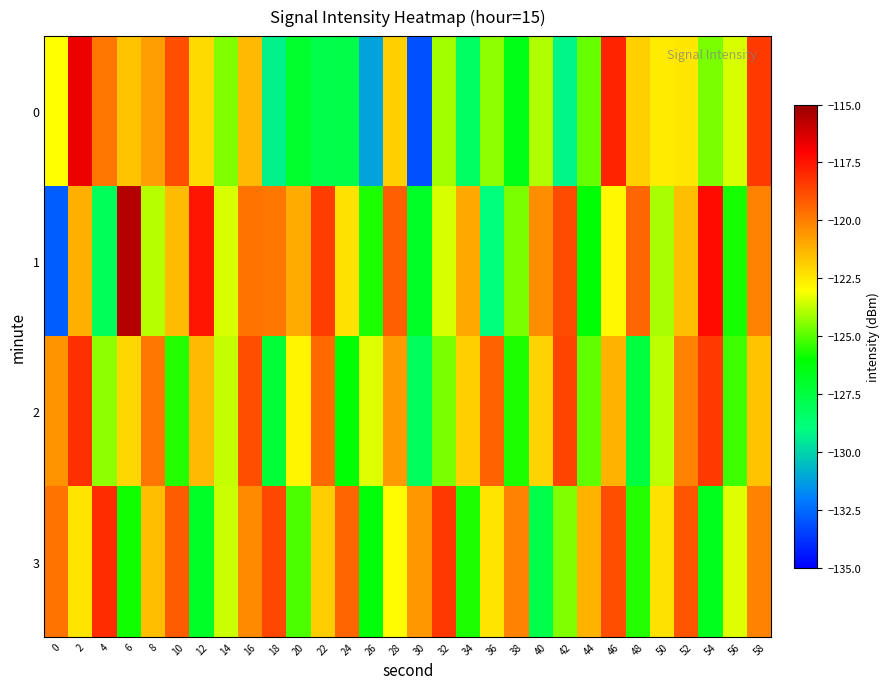

Which category has the lowest value across all series?

30